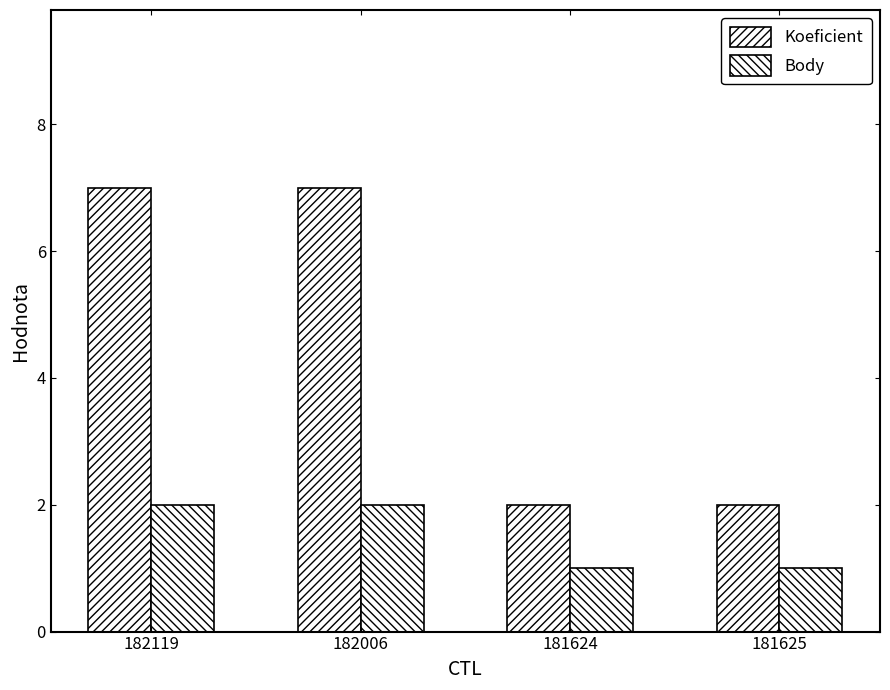

Does the chart contain stacked bars?

No